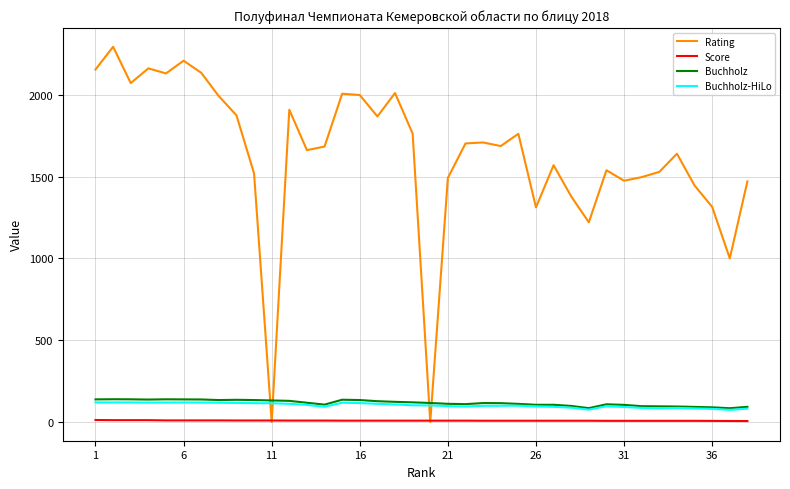

True or false: Rating and Buchholz cross at least once.

True